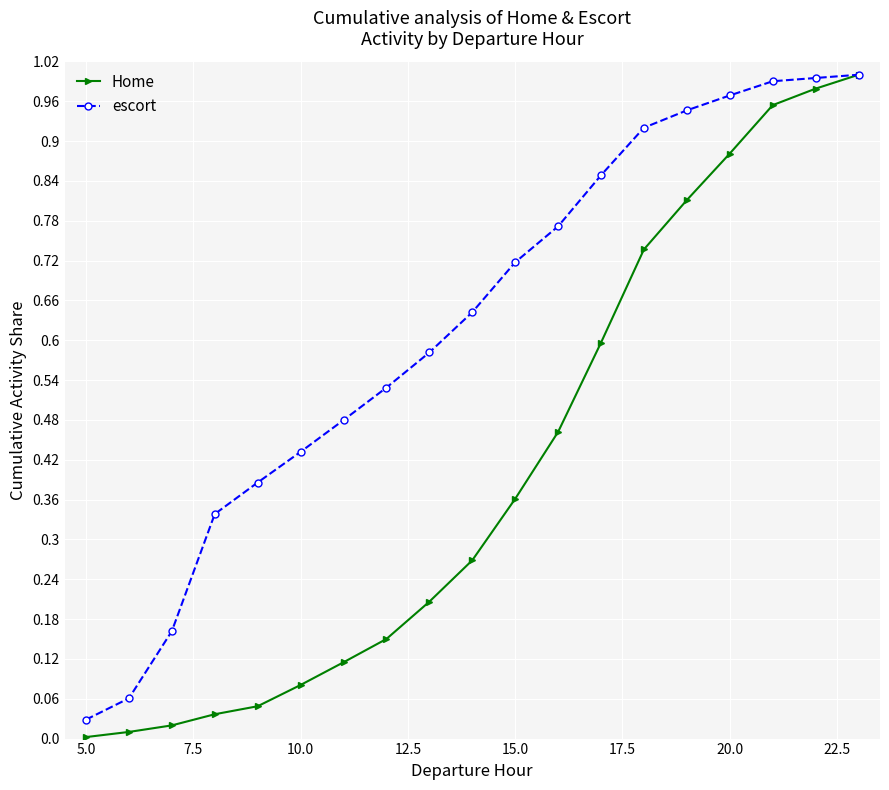

At how many categories does at least one series exceed 0?

19